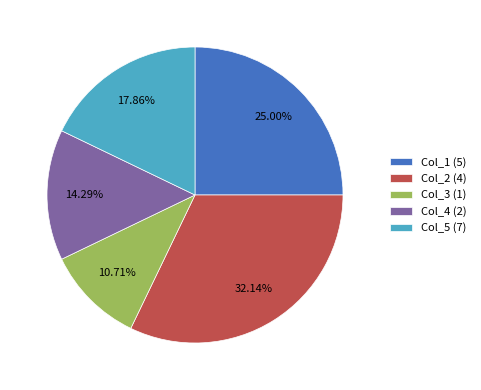

Is there a majority slice in this chart?

No